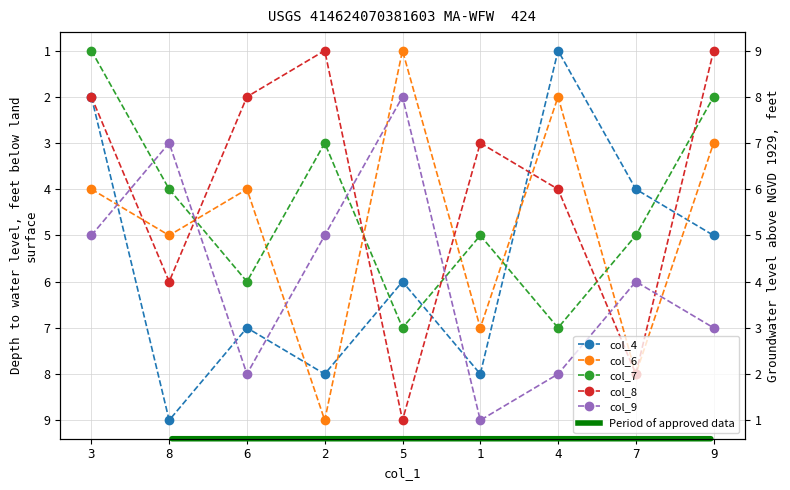

At which category does col_8 reach its first local peak?

8